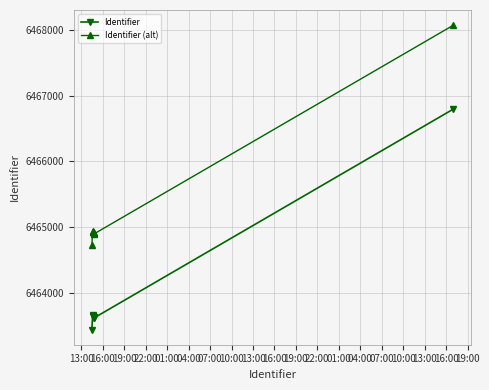

Where does the Identifier (alt) series first go above 6464931?

16:00